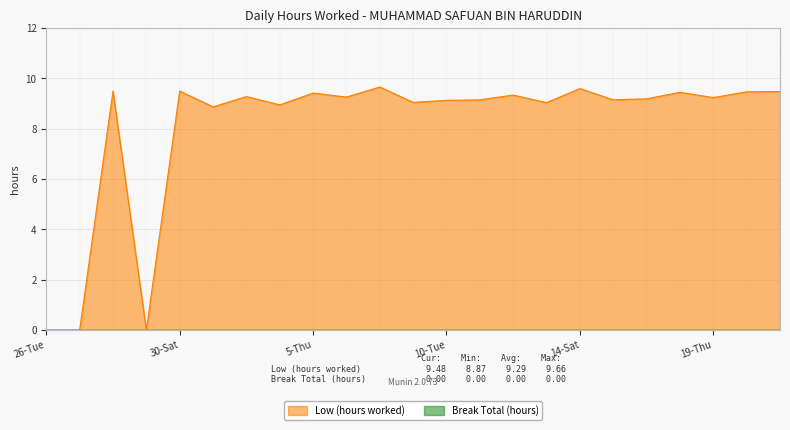

How many lines are shown in the chart?

2